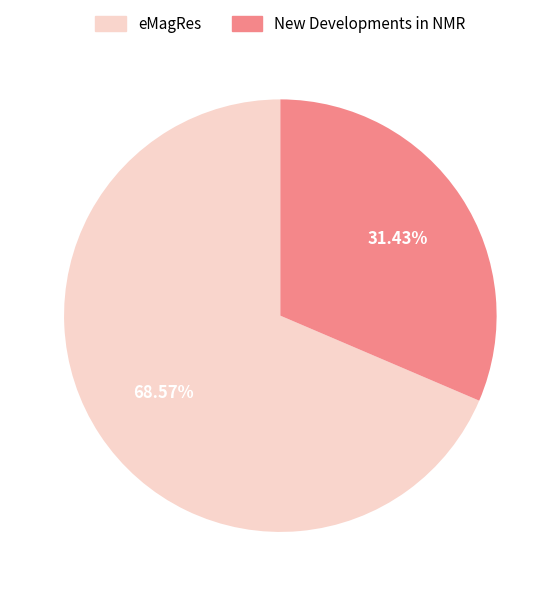

To the nearest percent, what is the average slice percentage?

50%